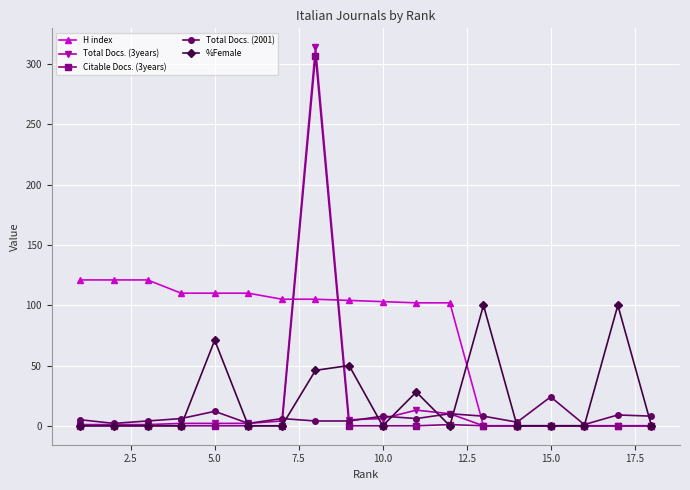

What is the greatest value displayed?

314